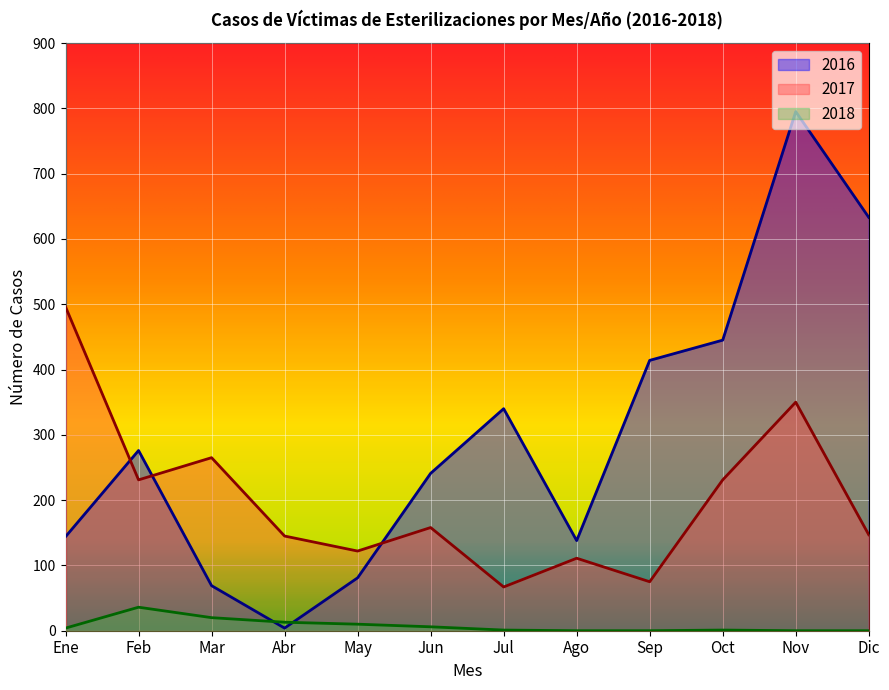

Reading right to left, transcribe all the data shown in this chart.

2016: 633	795	445	414	138	340	241	81	4	69	276	144
2017: 147	350	231	75	111	67	158	122	145	265	231	496
2018: 0	0	1	0	0	1	6	10	13	20	36	4